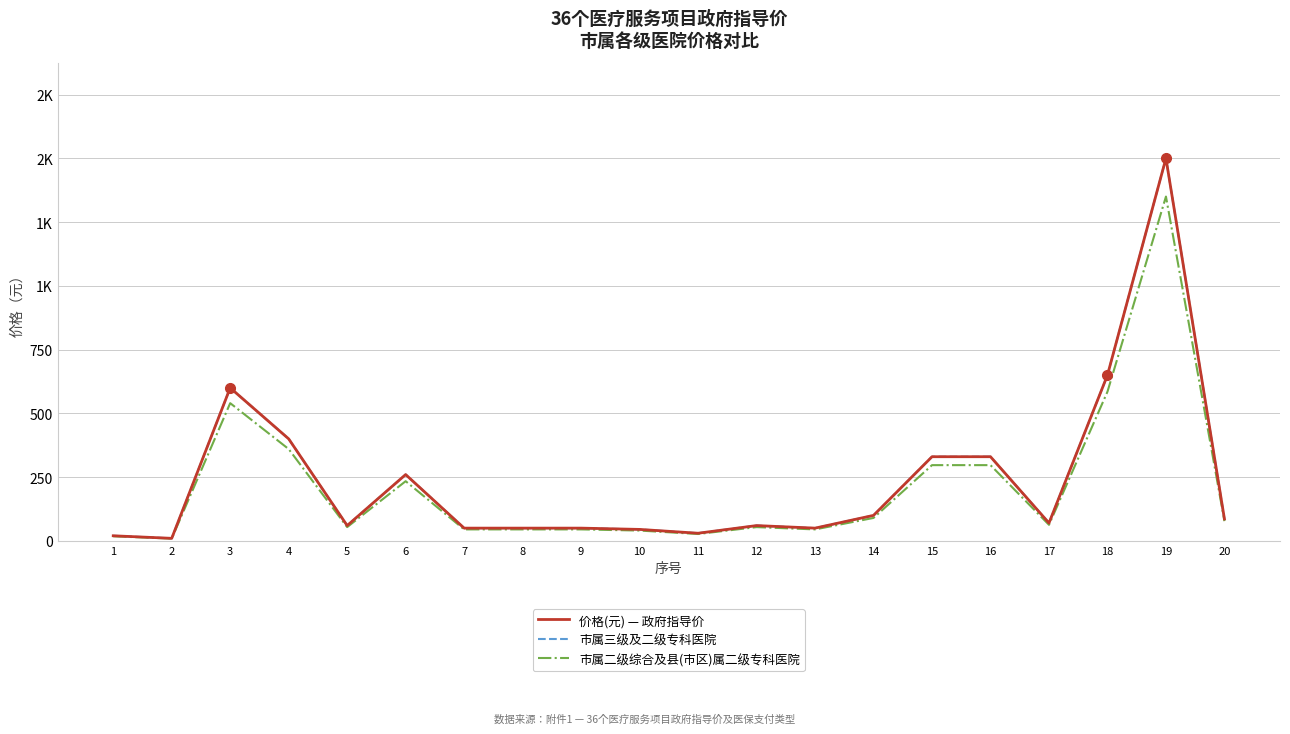

At how many categories does at least one series exceed 681?

1